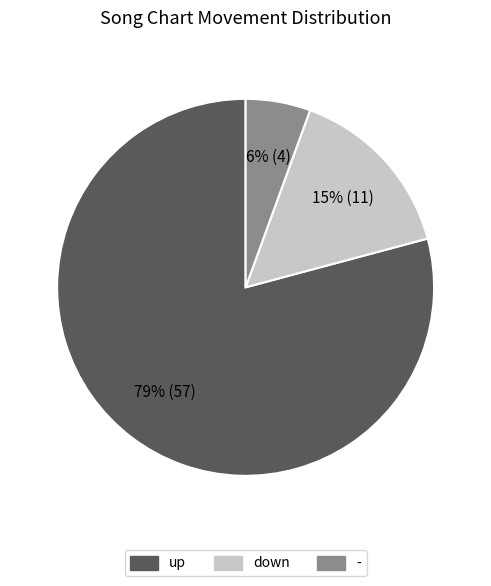

How many segments does this pie chart have?

3